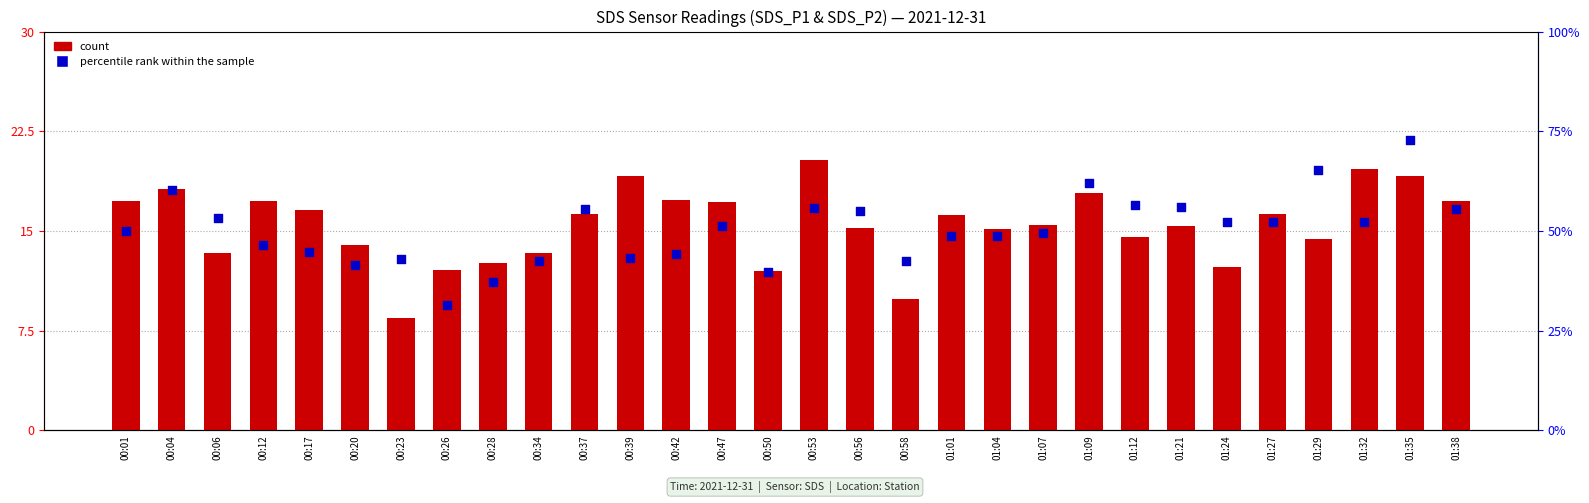

At which category is the sum across all series the highest?

01:35